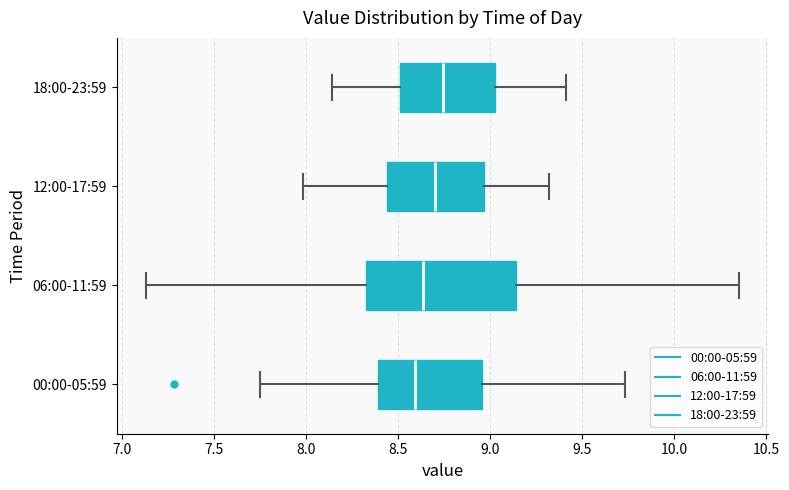

Reading bottom to top, read every box against the x-axis: the position of its median line, the range the box covers, and the ends of its whiskers. The values are not printed on the chart, so give them approximately, as read against the axis.

00:00-05:59: median 8.60, box 8.40 to 8.95, whiskers 7.75 to 9.75
06:00-11:59: median 8.65, box 8.30 to 9.15, whiskers 7.15 to 10.35
12:00-17:59: median 8.70, box 8.45 to 8.95, whiskers 8.00 to 9.30
18:00-23:59: median 8.75, box 8.50 to 9.05, whiskers 8.15 to 9.40